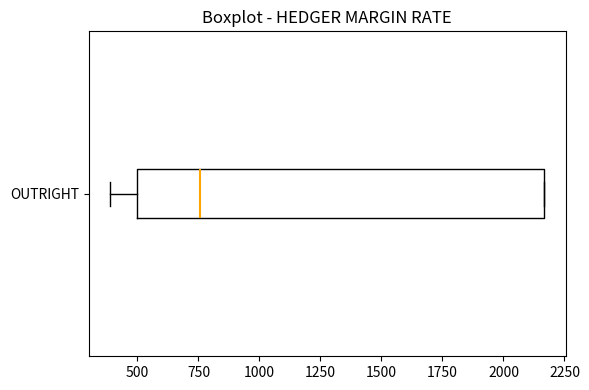

Where does the median line of the box for OUTRIGHT sit on the x-axis? The values are not printed on the chart, so give them approximately, as read against the axis.

750